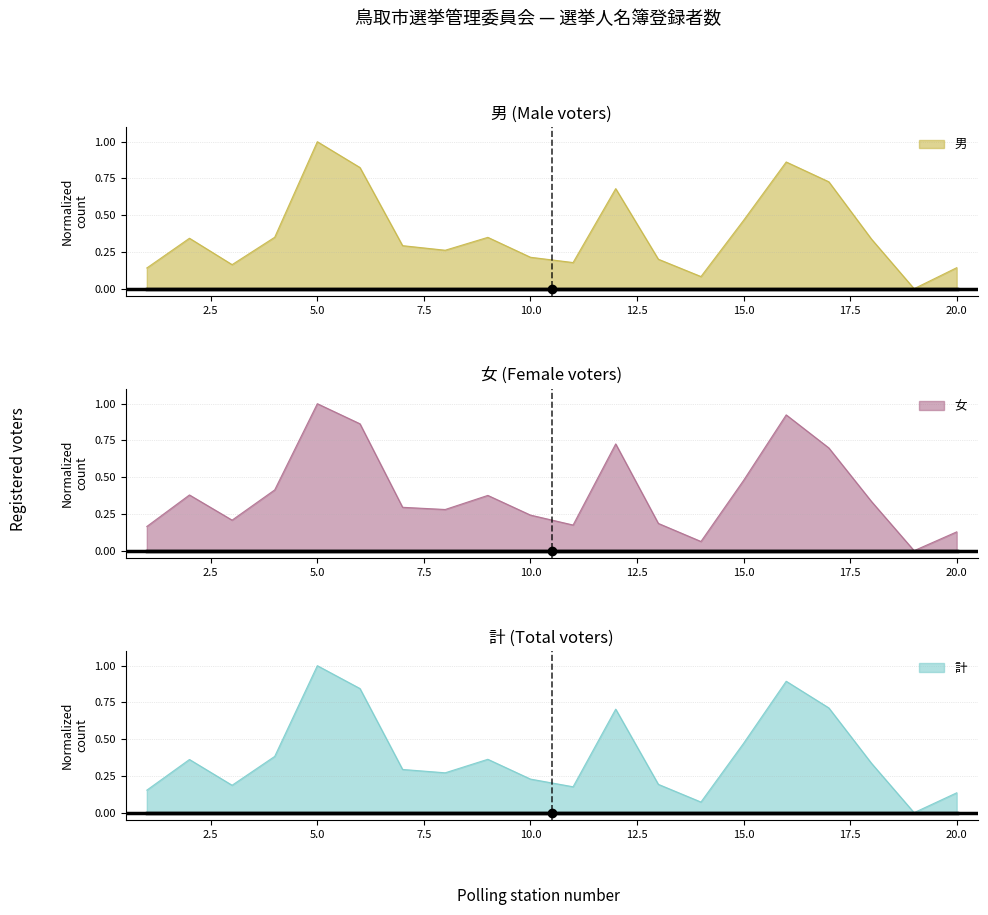

Reading left to right, transcribe all the data shown in this chart.

男: 1=0.1	2=0.3	3=0.2	4=0.3	5=1.0	6=0.8	7=0.3	8=0.3	9=0.3	10=0.2	11=0.2	12=0.7	13=0.2	14=0.1	15=0.5	16=0.9	17=0.7	18=0.3	19=0.0	20=0.1
女: 1=0.2	2=0.4	3=0.2	4=0.4	5=1.0	6=0.9	7=0.3	8=0.3	9=0.4	10=0.2	11=0.2	12=0.7	13=0.2	14=0.1	15=0.5	16=0.9	17=0.7	18=0.3	19=0.0	20=0.1
計: 1=0.2	2=0.4	3=0.2	4=0.4	5=1.0	6=0.8	7=0.3	8=0.3	9=0.4	10=0.2	11=0.2	12=0.7	13=0.2	14=0.1	15=0.5	16=0.9	17=0.7	18=0.3	19=0.0	20=0.1